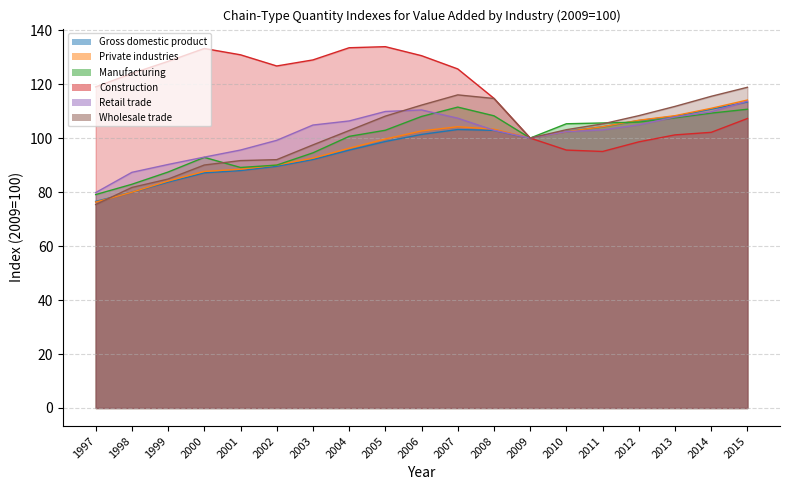

What is the total value across all series at 1999?

558.6